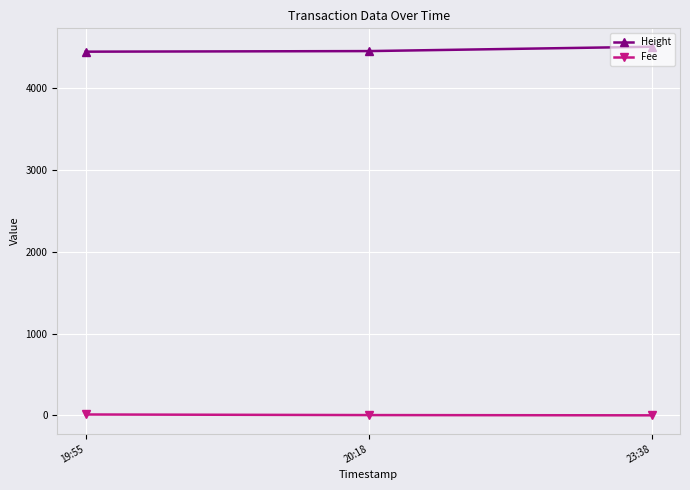

At which label is Height closest to 4479?

20:18